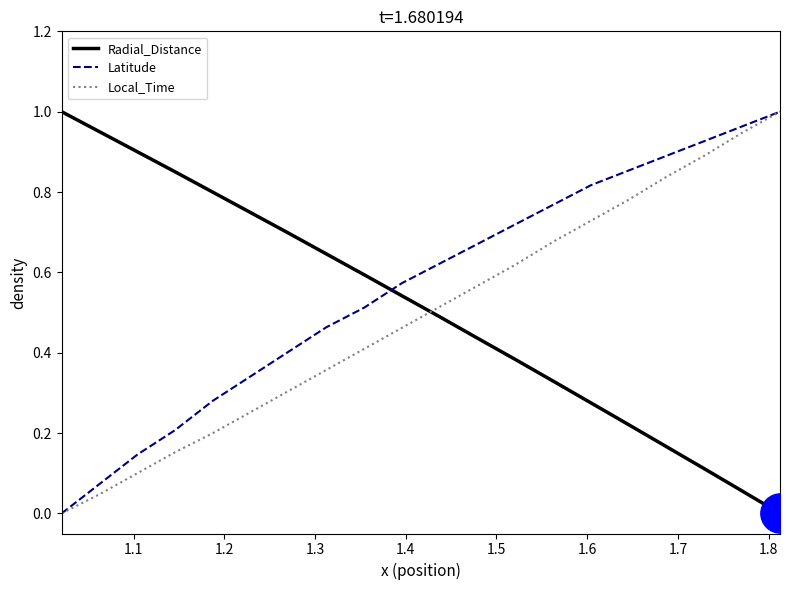

Which series ends up on top after the final intersection of Latitude and Radial_Distance?

Latitude